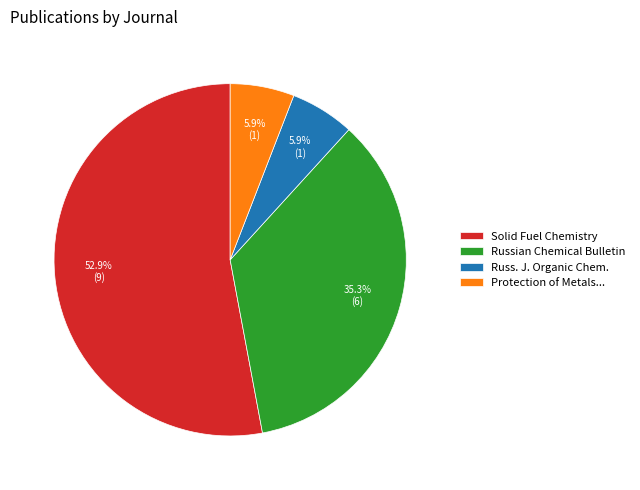

What is the largest slice in the pie chart?

Solid Fuel Chemistry